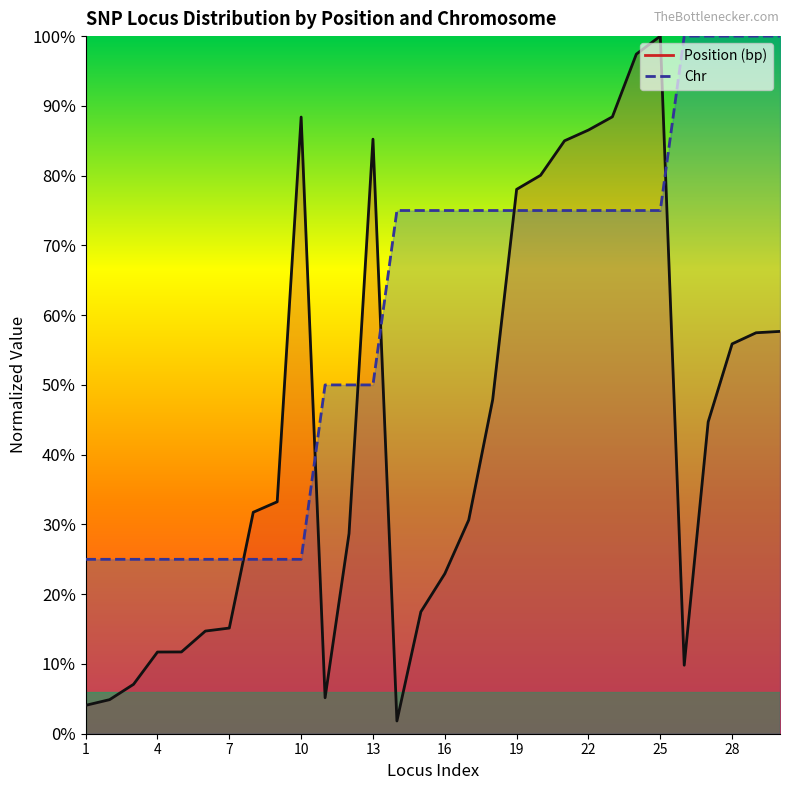

Is the value of Chr at 29 greater than the value of Position (bp) at 11?

Yes